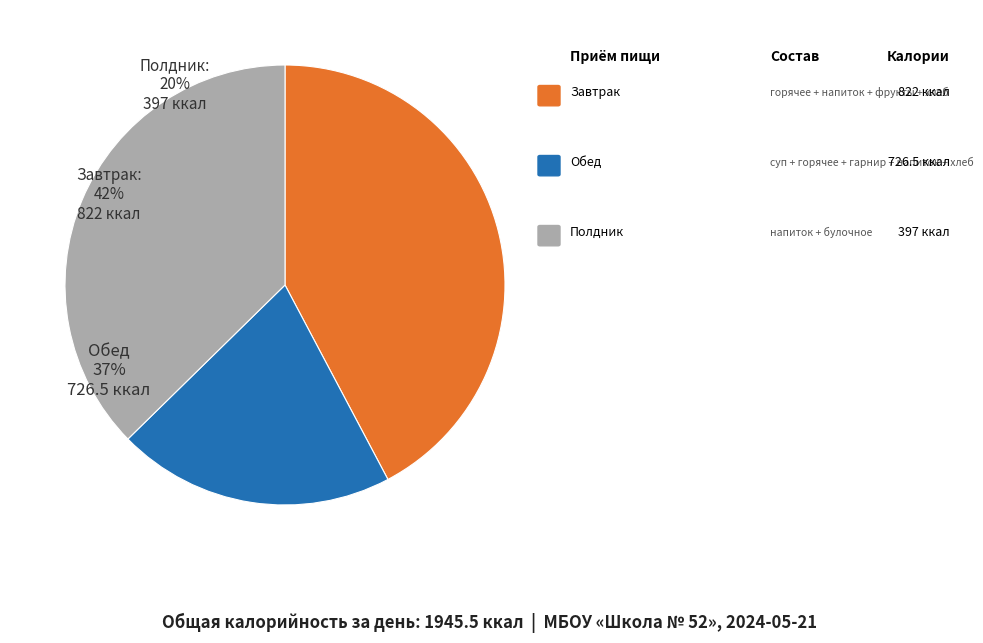

Is there a majority slice in this chart?

No